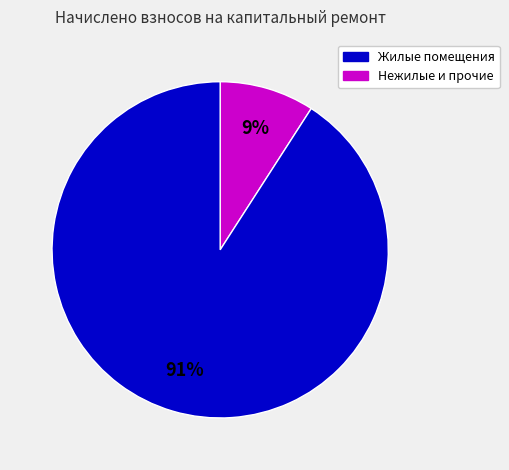

Is there a majority slice in this chart?

Yes